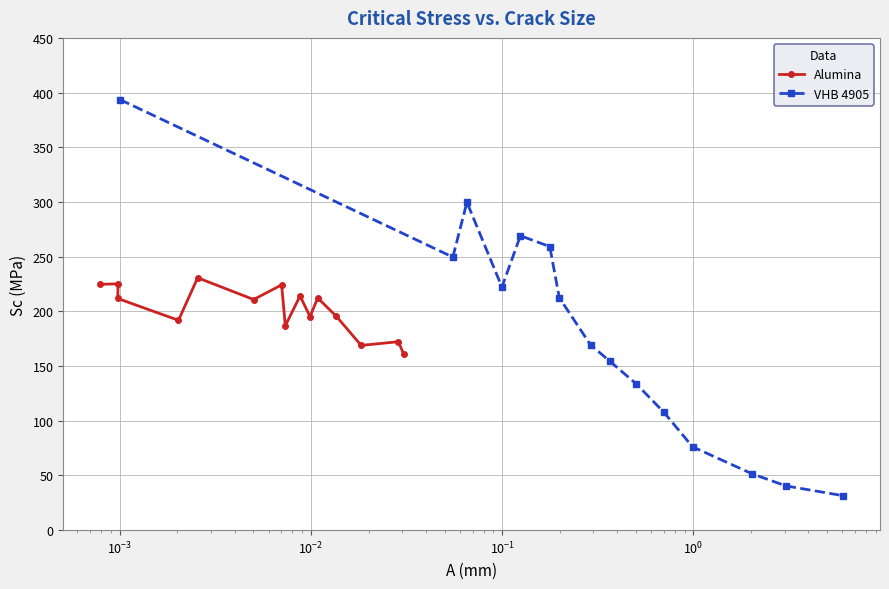

What is the difference between the second highest and second lowest values in the Alumina series?

56.3